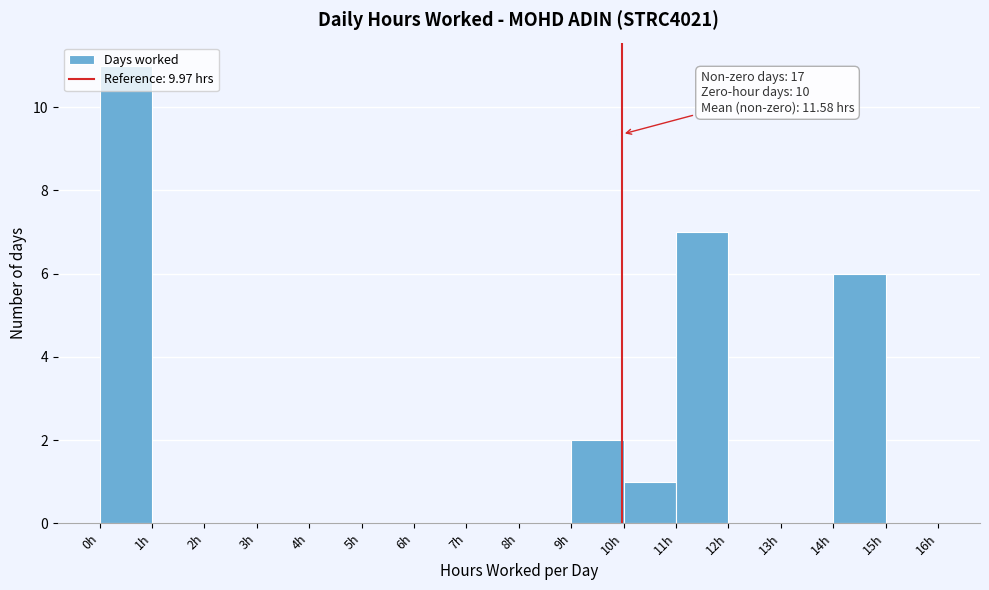

Which range on the x-axis has the tallest bar?

0 to 1